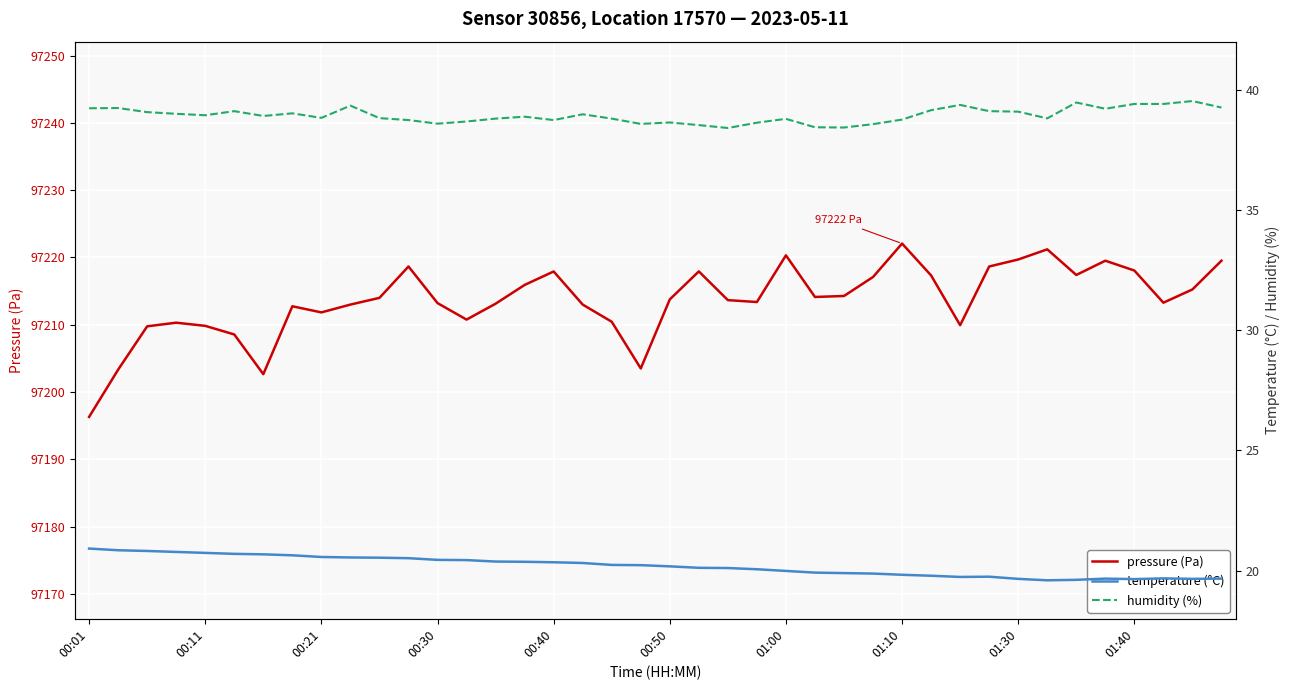

What is the highest value of the pressure (Pa) series?

97222.1